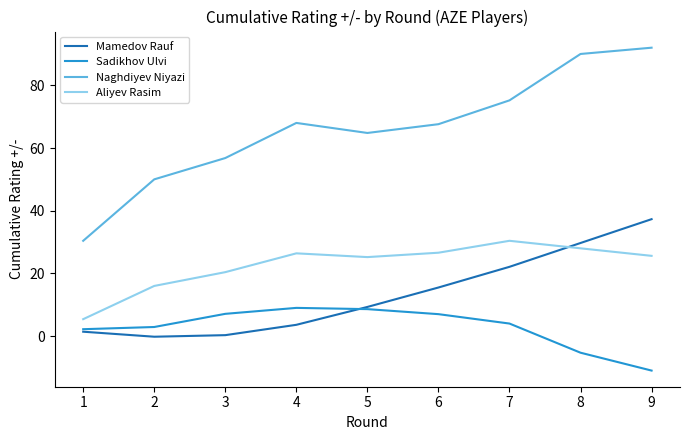

Which label corresponds to the smallest value in the chart?

9